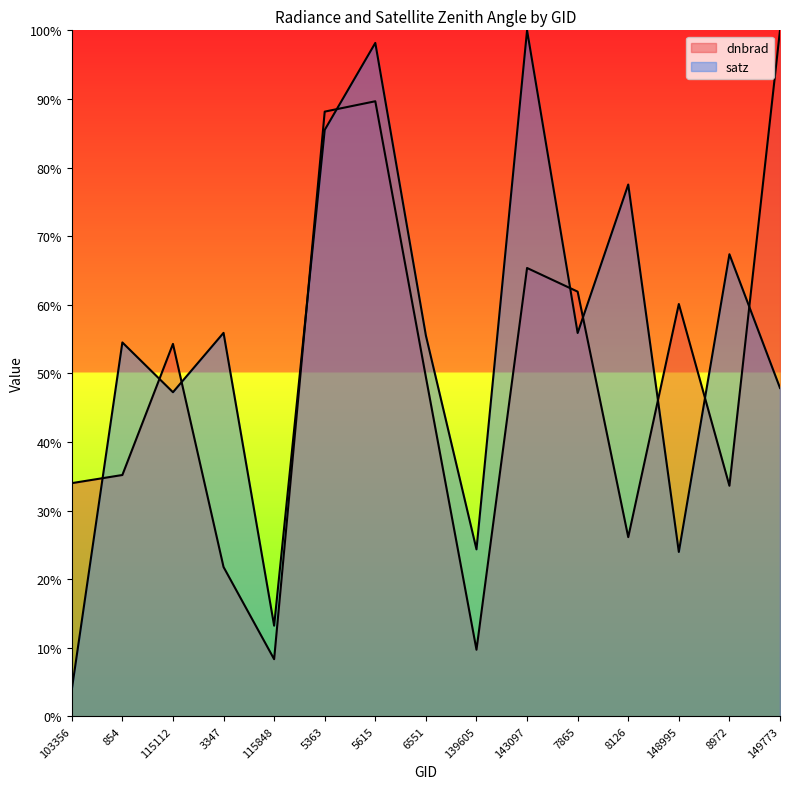

What is the total value across all series at 149773?

147.9